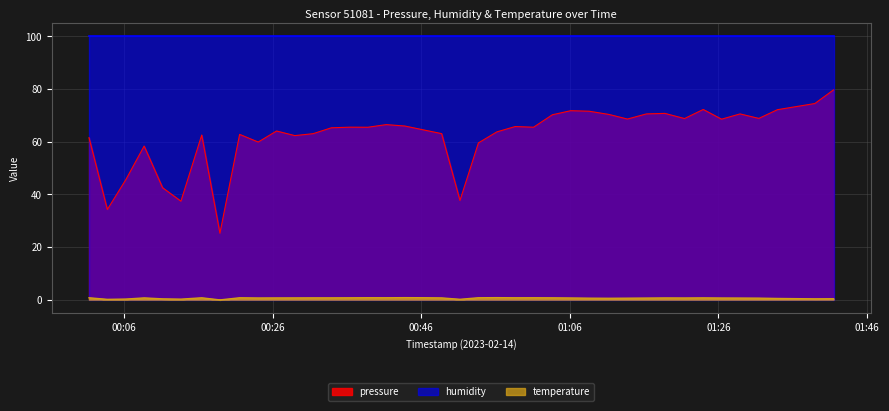

True or false: temperature and pressure intersect in this chart.

False